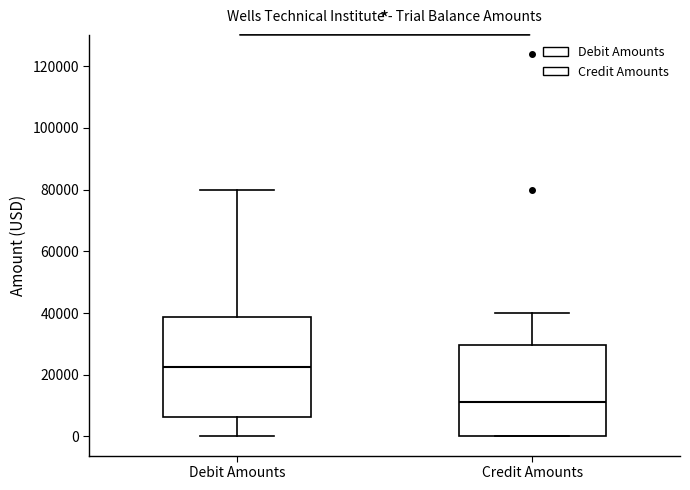

Where does the lower whisker of the box for Debit Amounts end on the y-axis? The values are not printed on the chart, so give them approximately, as read against the axis.

0